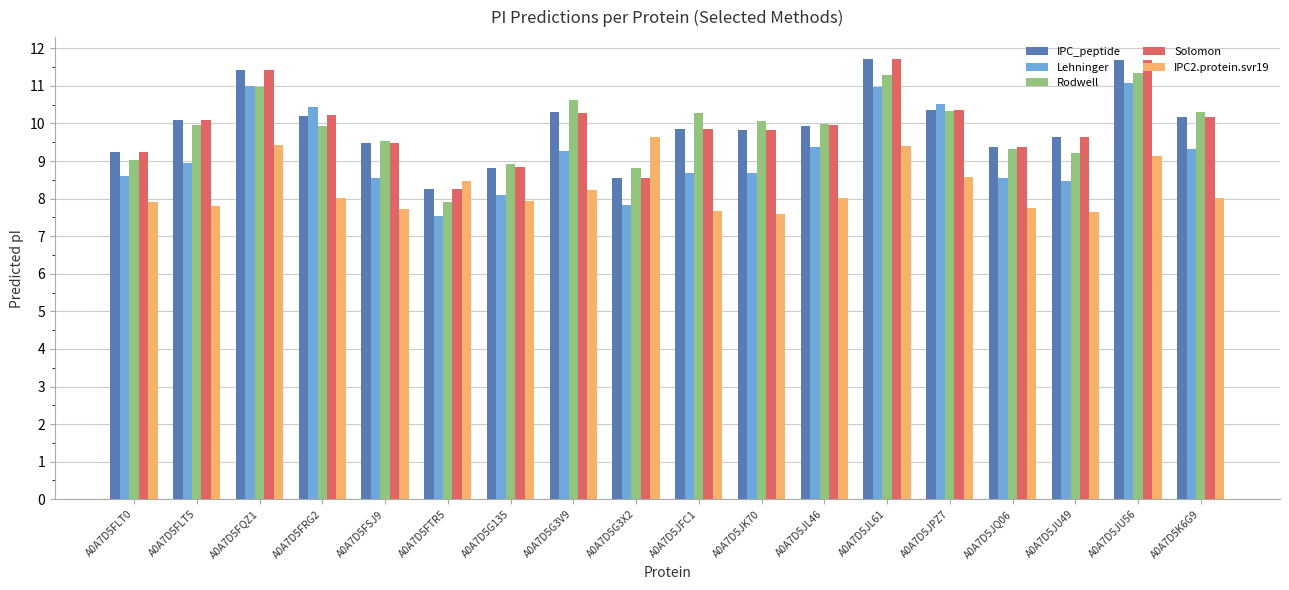

True or false: IPC2.protein.svr19 has a value of 8.0 at A0A7D5K6G9.

True